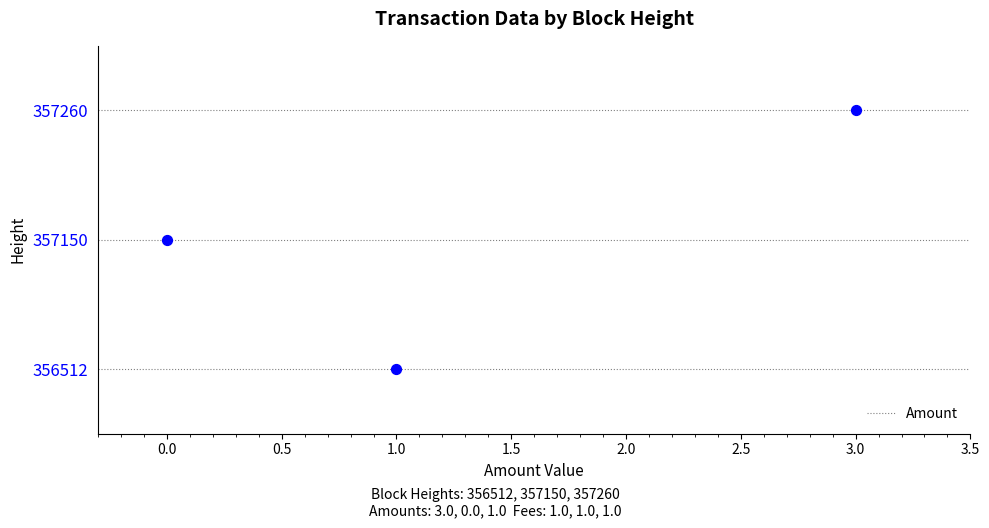

At which category is the sum across all series the highest?

357260